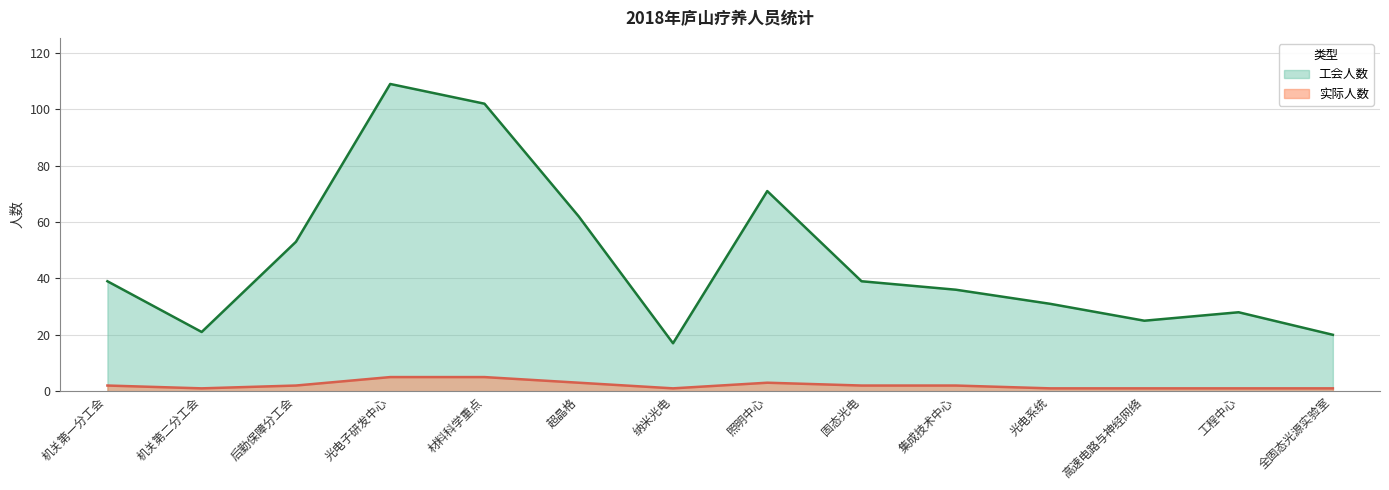

At which label is 工会人数 closest to 63?

超晶格